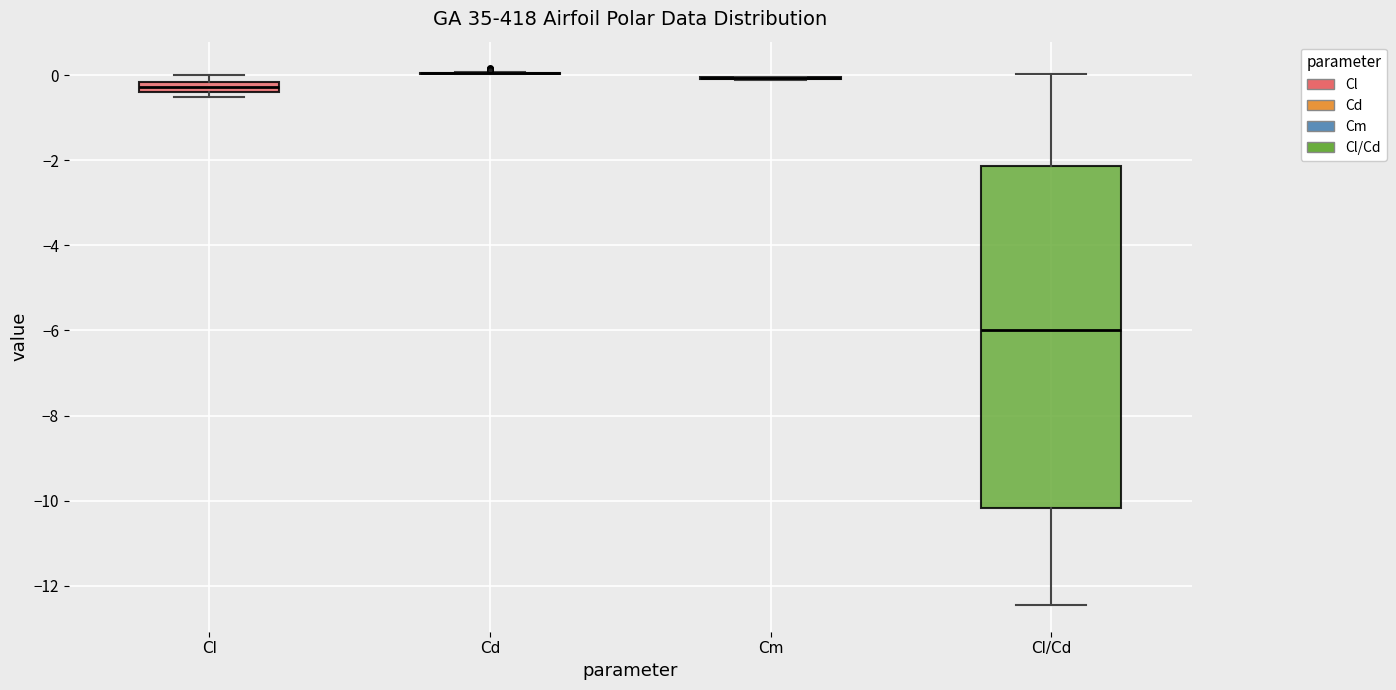

Comparing the boxes themselves (not the whiskers), which one is the tallest?

Cl/Cd